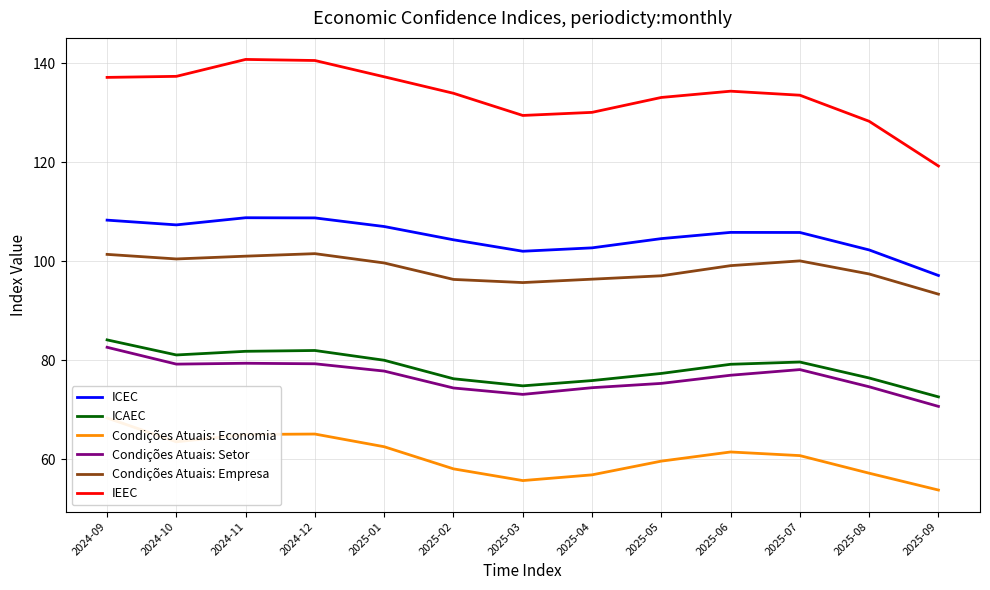

How many lines are shown in the chart?

6